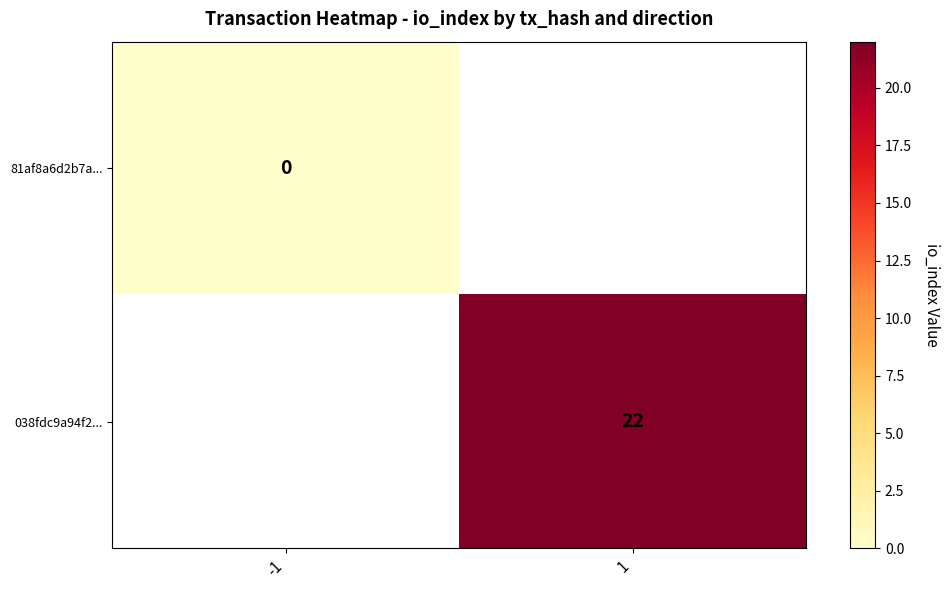

Which has a higher value, -1 or 1?

1